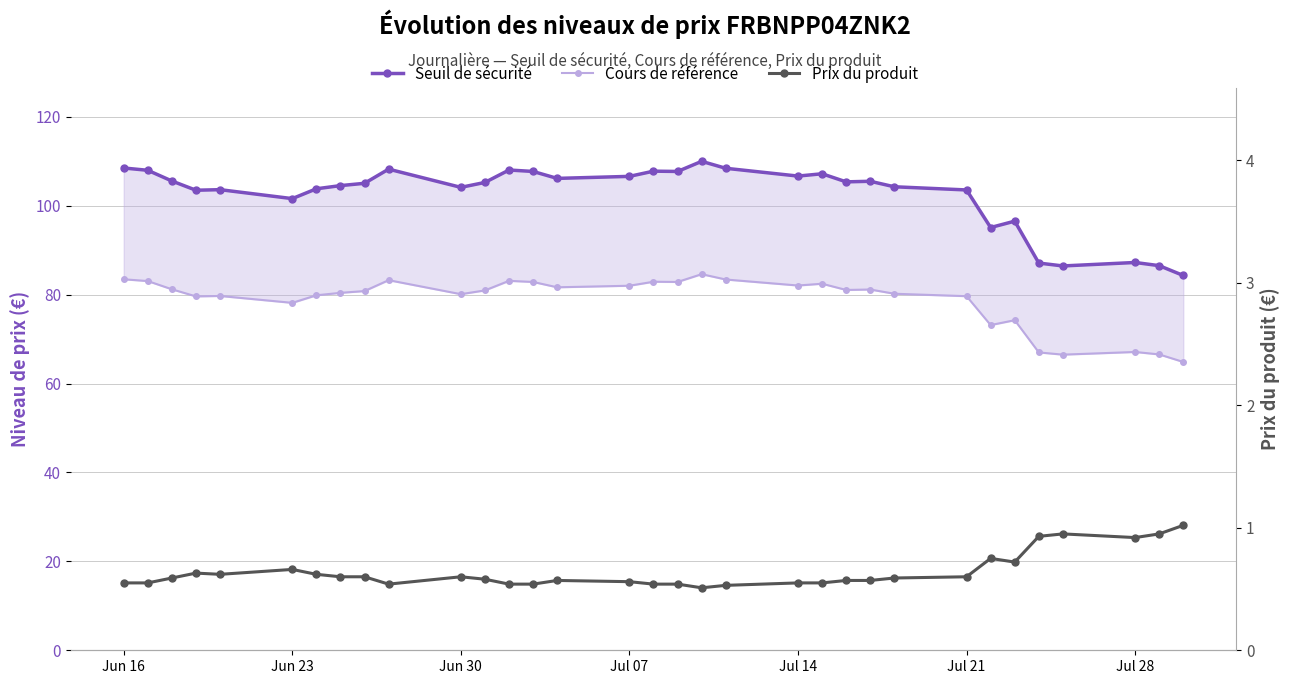

What is the spread (max minus min) of values at Jul 21?

102.9